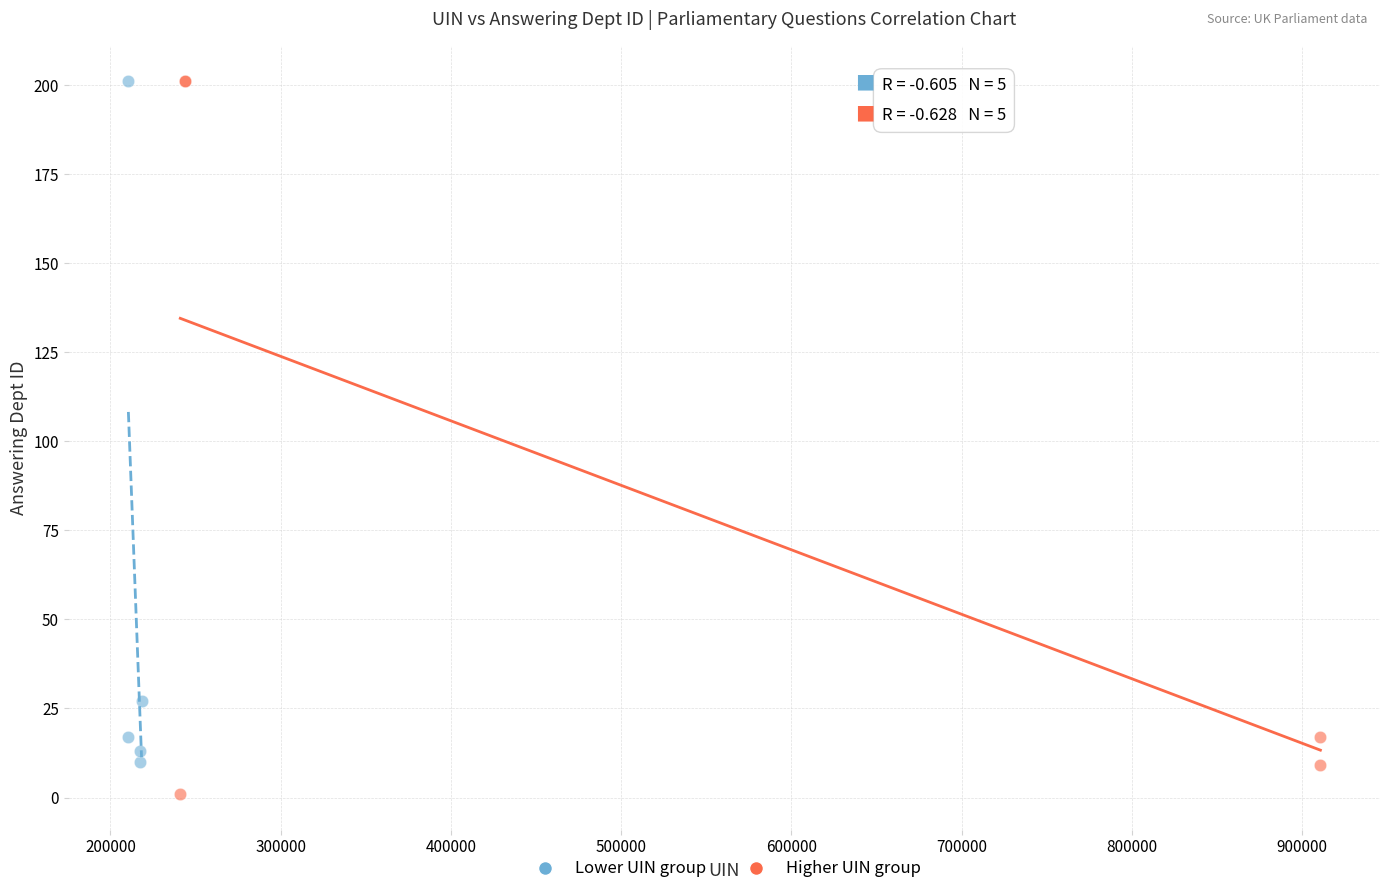

Which series has the largest Y range (max minus min)?

Higher UIN group